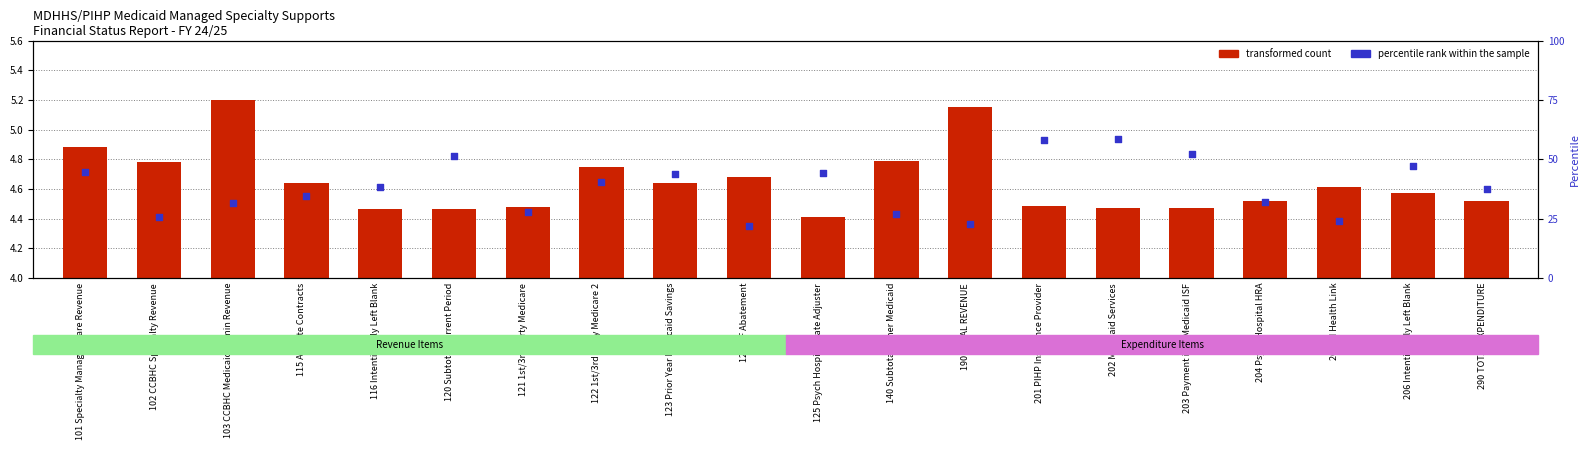

Is the value of transformed count at 102 CCBHC Specialty Revenue greater than the value of percentile rank within the sample at 203 Payment into Medicaid ISF?

No